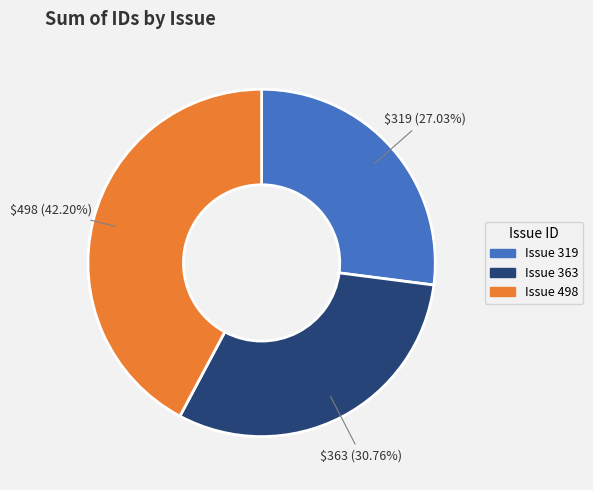

Does any single category account for the majority?

No